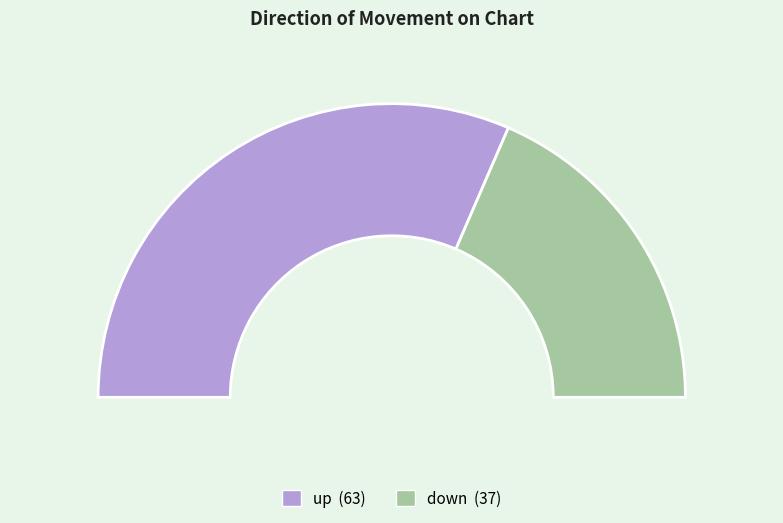

What percentage do down and up together represent?

100.0%